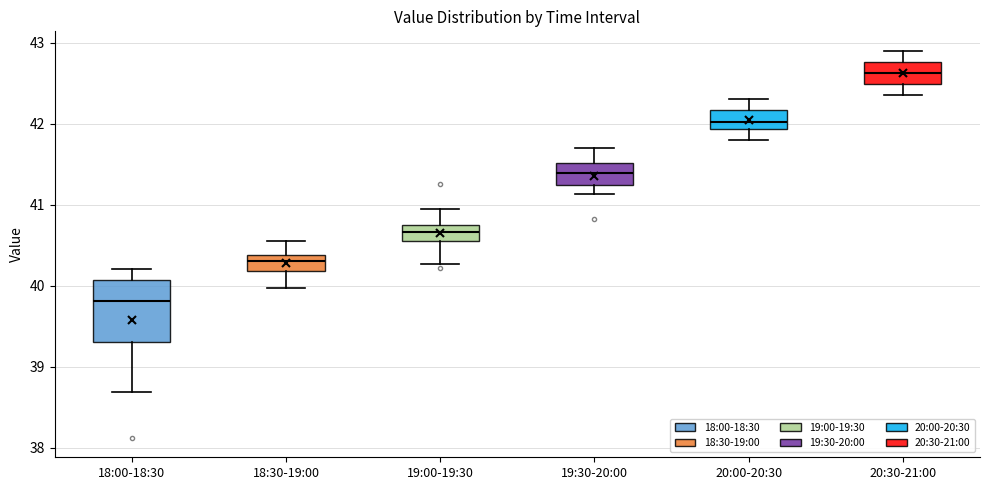

Which box is the tallest, from its lower edge to its upper edge?

18:00-18:30